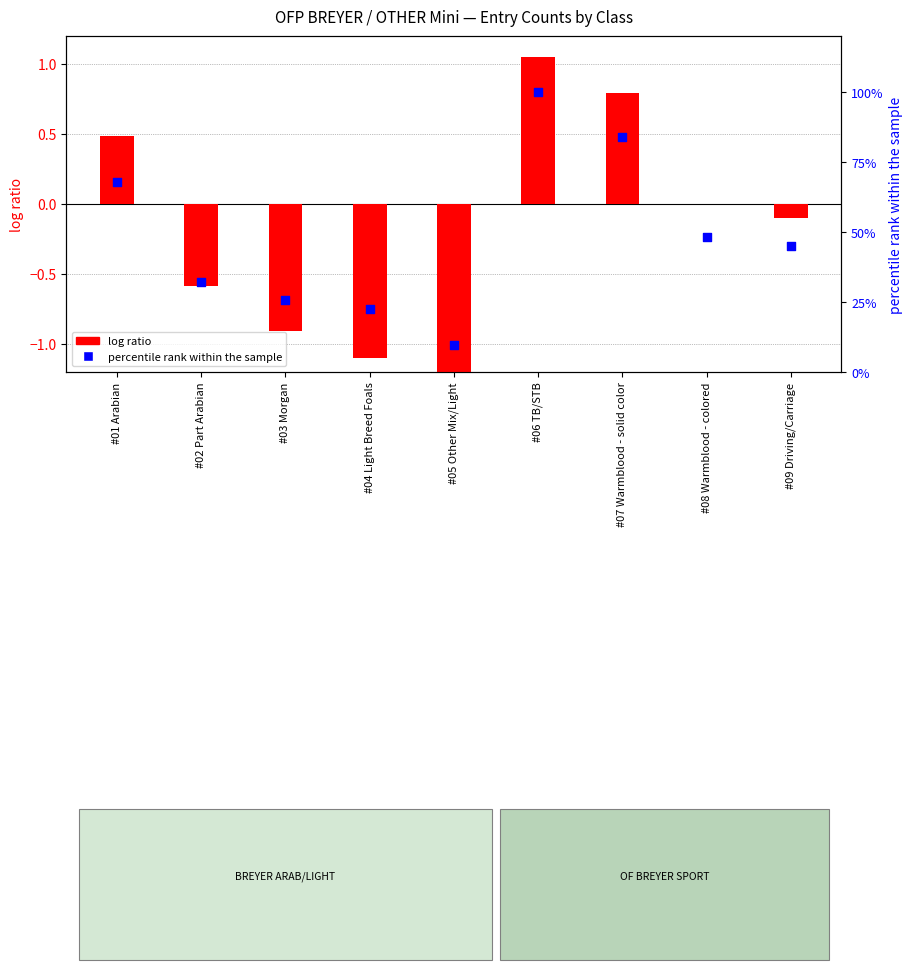

Is the value of log ratio at #04 Light Breed Foals greater than the value of percentile rank within the sample at #09 Driving/Carriage?

No